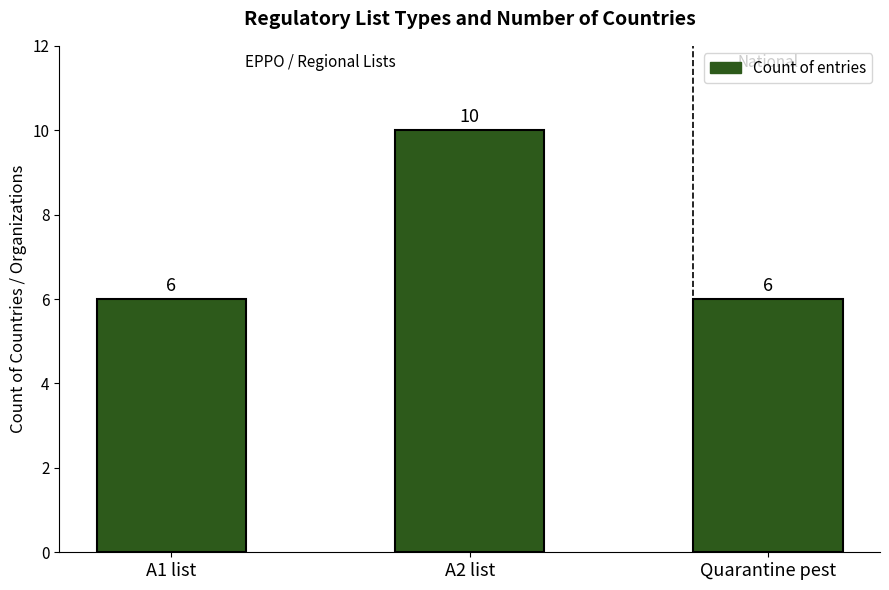

Approximately how many times larger is the value at Quarantine pest compared to A2 list?

0.6